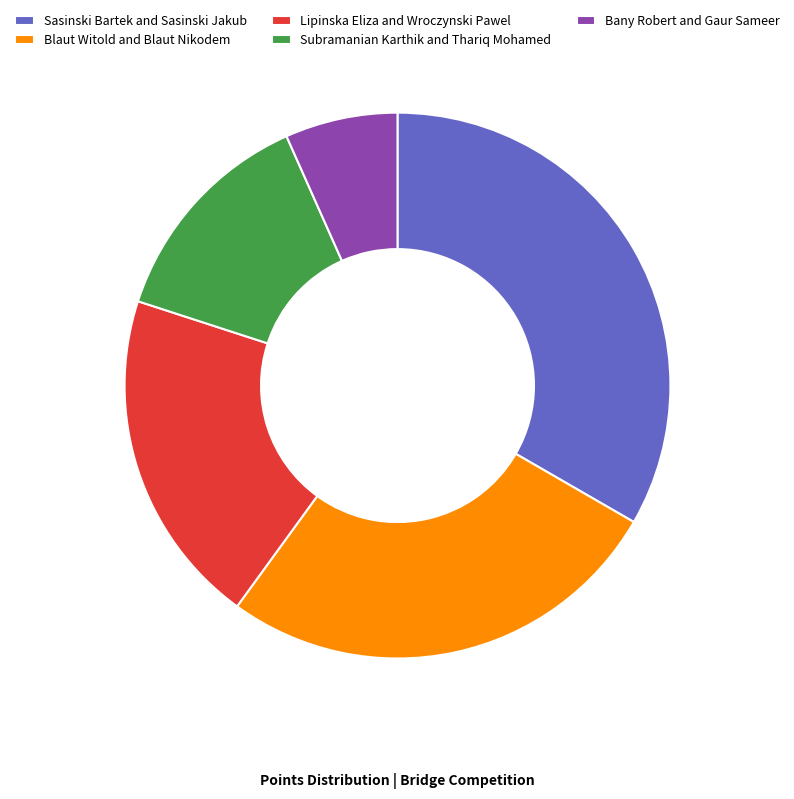

Which category has the biggest portion of the pie?

Sasinski Bartek and Sasinski Jakub